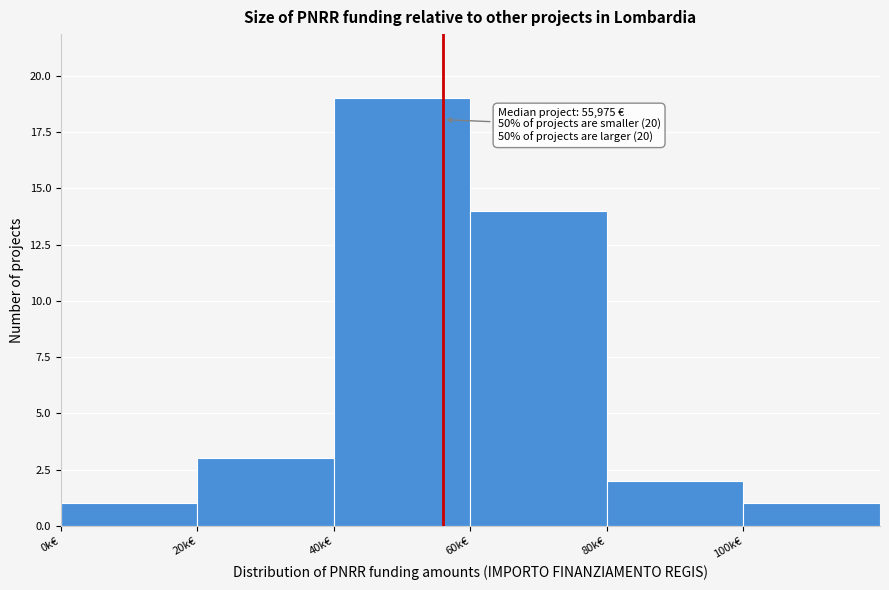

Reading right to left, list all the values displayed in this chart.

100k€=1	80k€=2	60k€=14	40k€=19	20k€=3	0k€=1